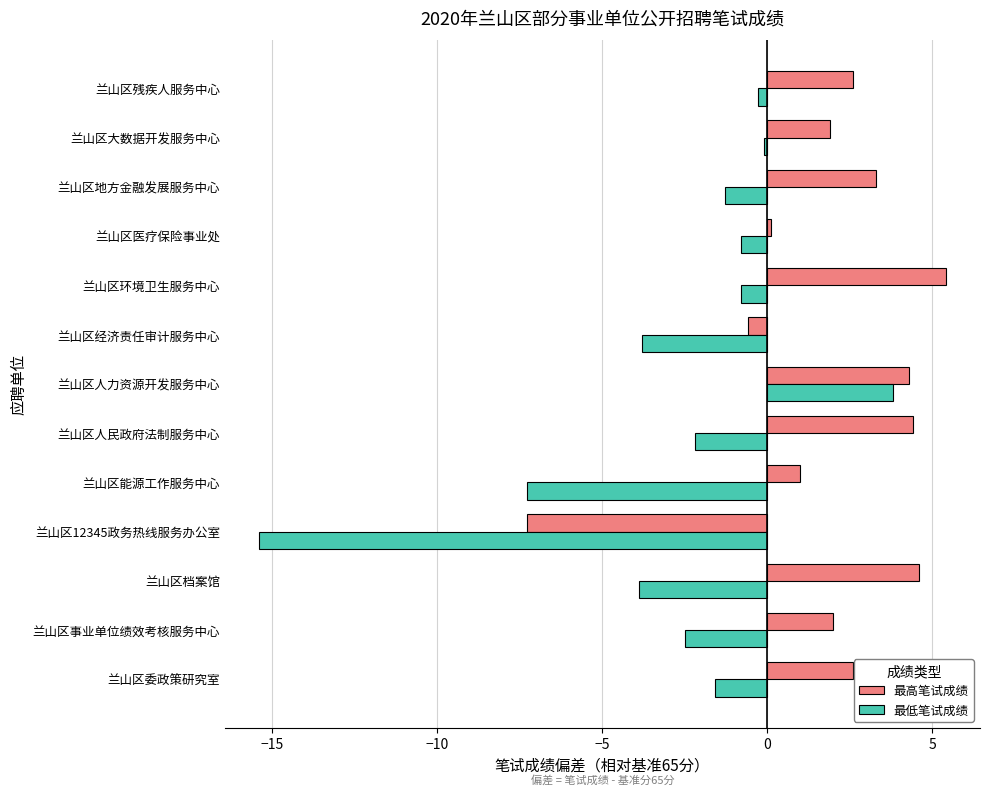

What is the minimum value for 最低笔试成绩?

-15.4